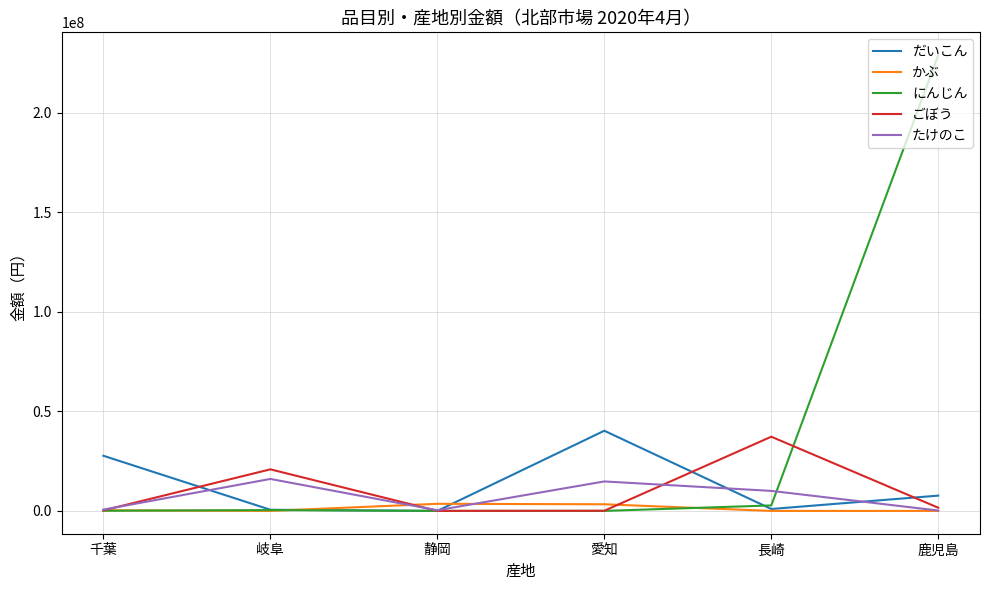

At which label does にんじん reach its peak?

鹿児島